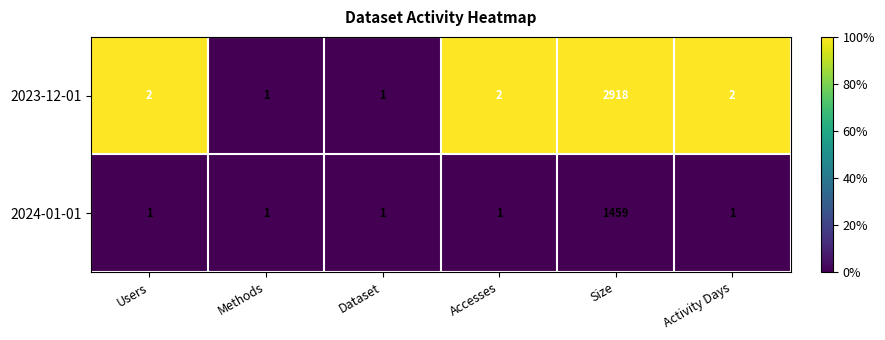

Reading left to right, list all the values displayed in this chart.

2023-12-01: Users=2	Methods=1	Dataset=1	Accesses=2	Size=2918	Activity Days=2
2024-01-01: Users=1	Methods=1	Dataset=1	Accesses=1	Size=1459	Activity Days=1